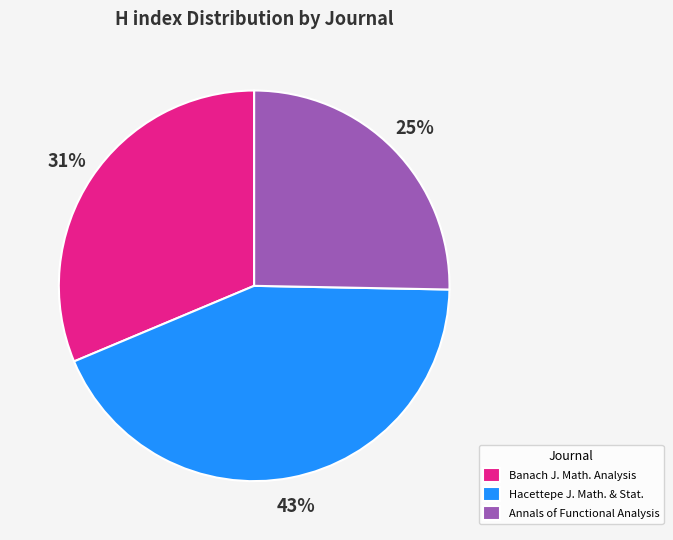

To the nearest percent, what is the average slice percentage?

33%